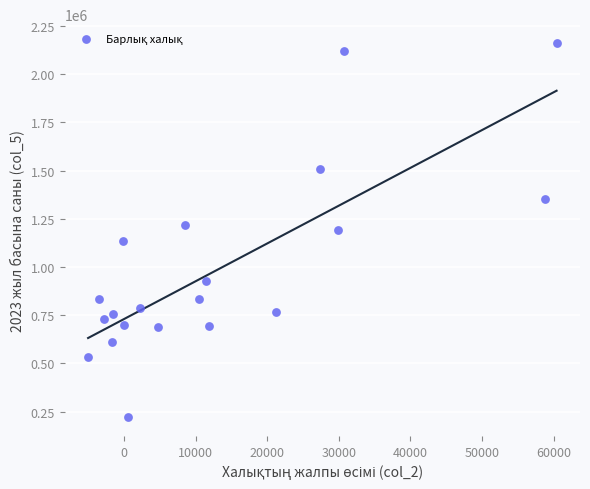

What is the range of X values (max minus min)?

65424